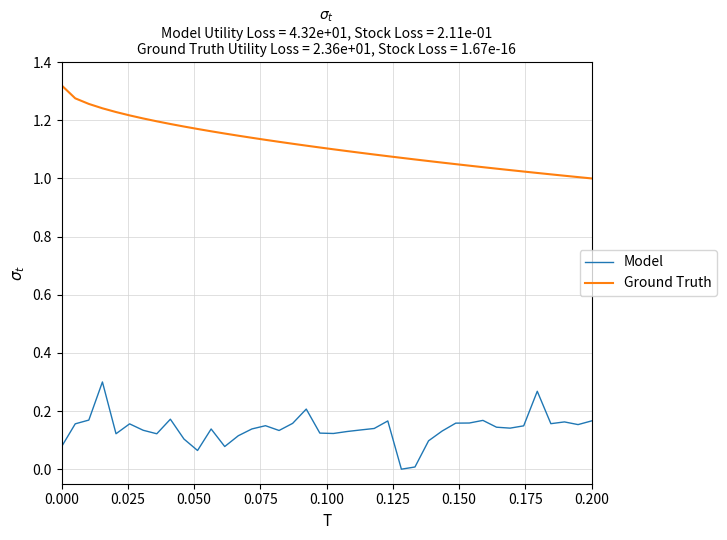

List the series in order of their peak value, lowest first.

Model, Ground Truth